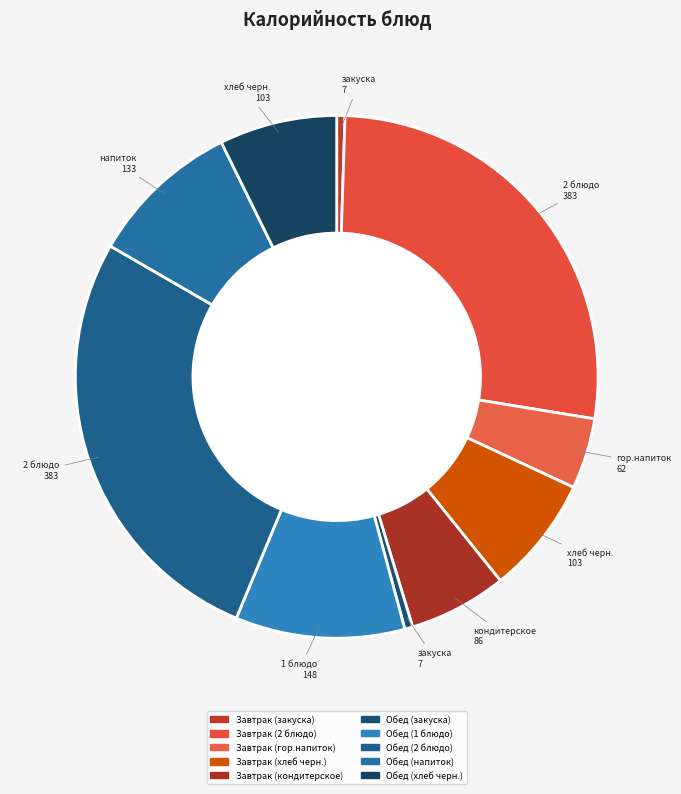

Count the number of slices in the pie.

10